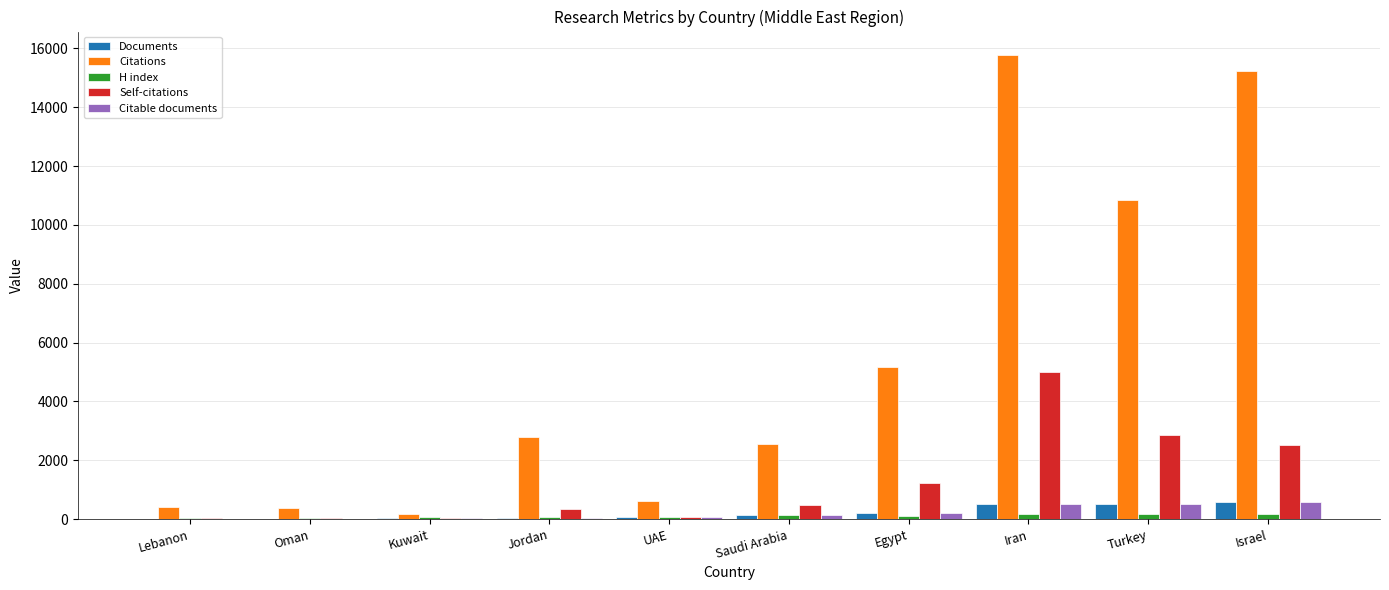

Which series has the largest range (max minus min)?

Citations